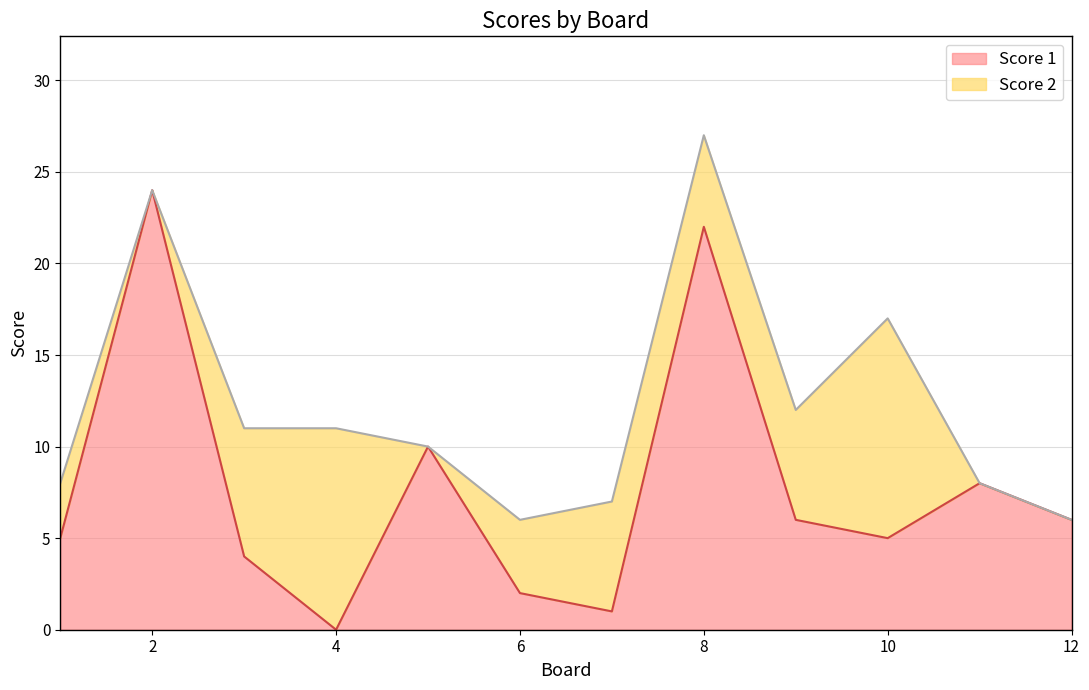

List the labels in order of value, smallest first.

4, 7, 6, 3, 1, 10, 9, 12, 11, 5, 8, 2